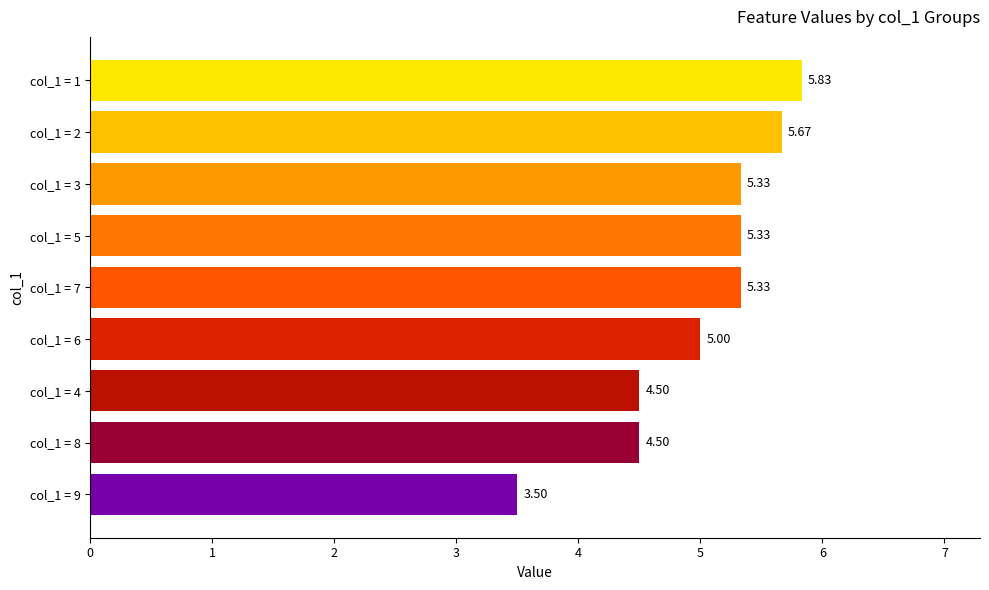

What is the difference between the values at col_1 = 9 and col_1 = 2?

2.2